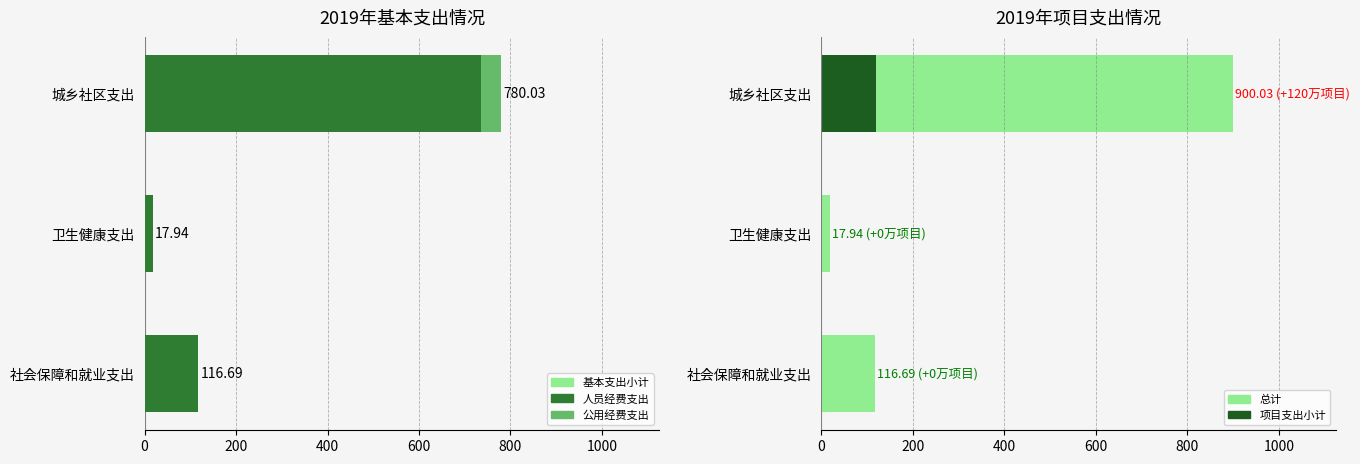

What are all the series names shown in the legend?

基本支出小计, 人员经费支出, 公用经费支出, 总计, 项目支出小计